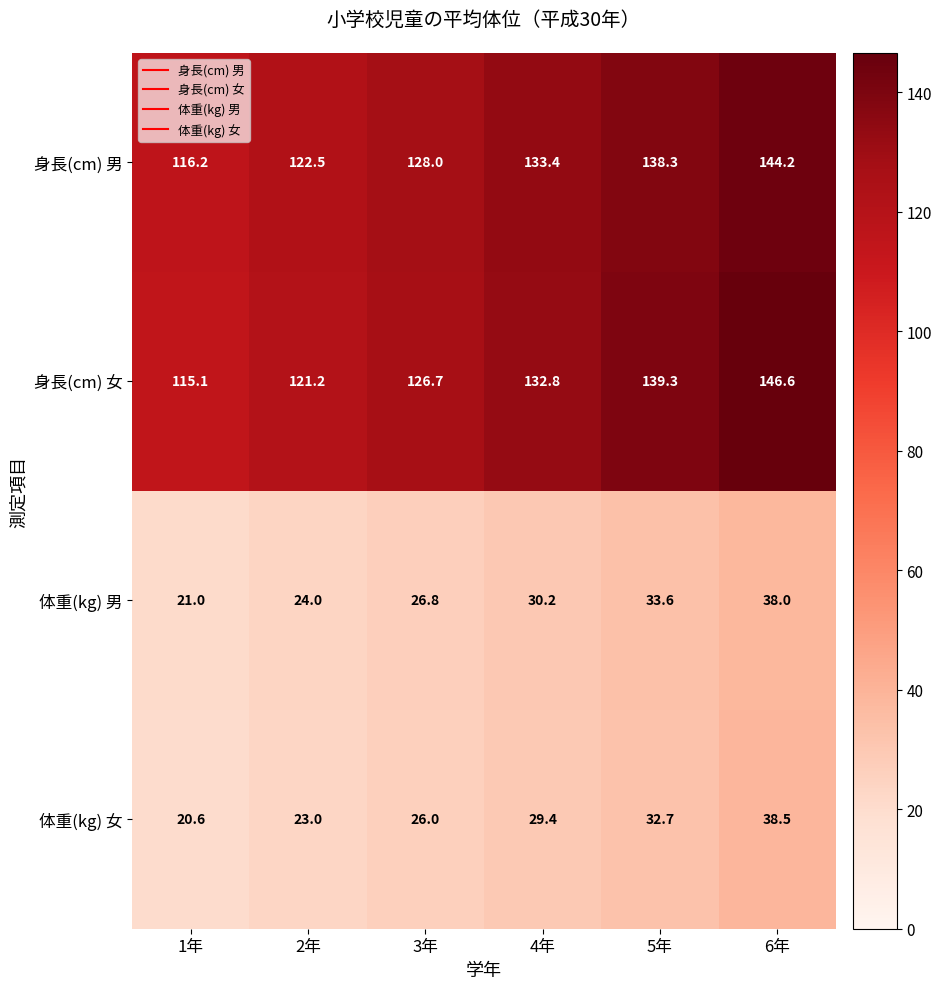

What is the sum of all 身長(cm) 男 values?

782.6